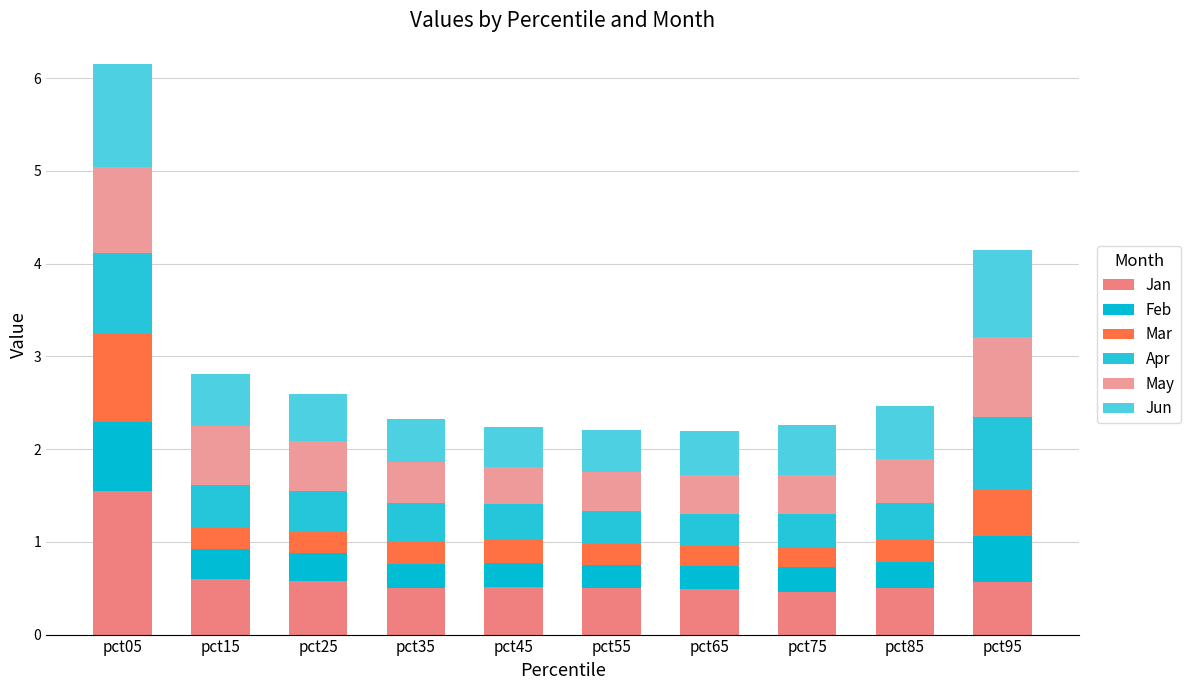

How many May values are between 0 and 1?

10